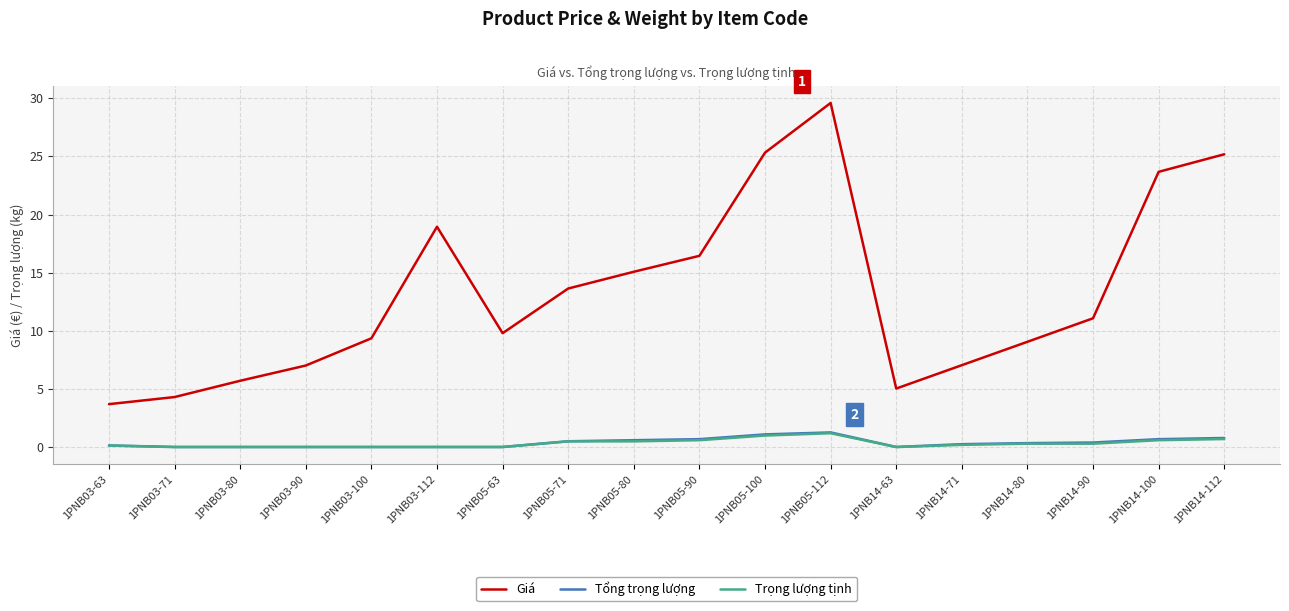

Read the Trọng lượng tịnh value at 1PNB05-112.

1.2